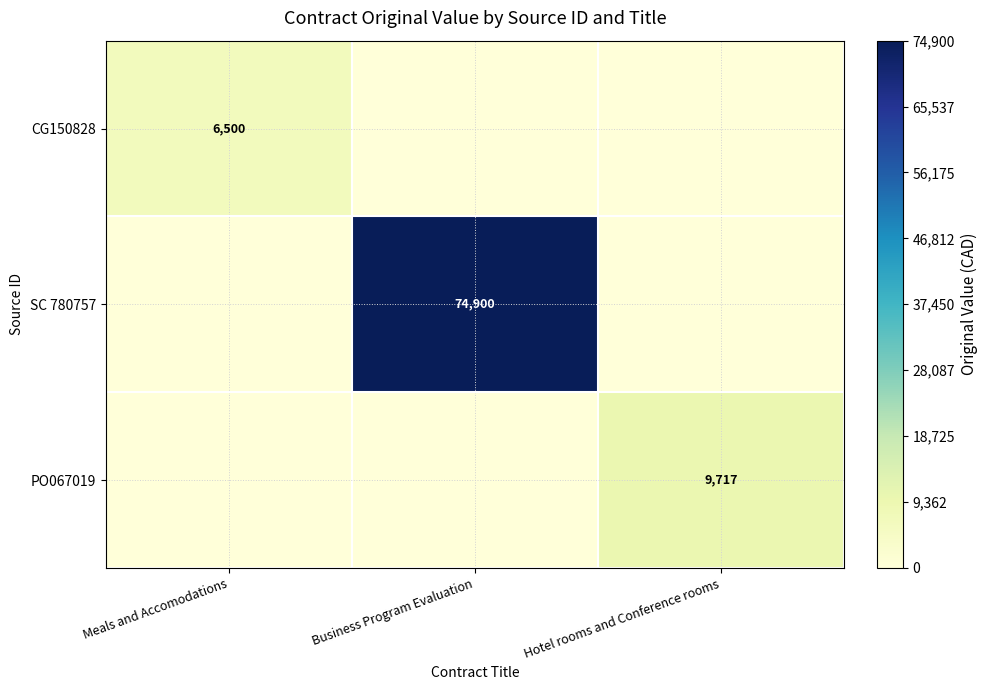

True or false: SC 780757 has a value of 129142 at Business Program Evaluation.

False